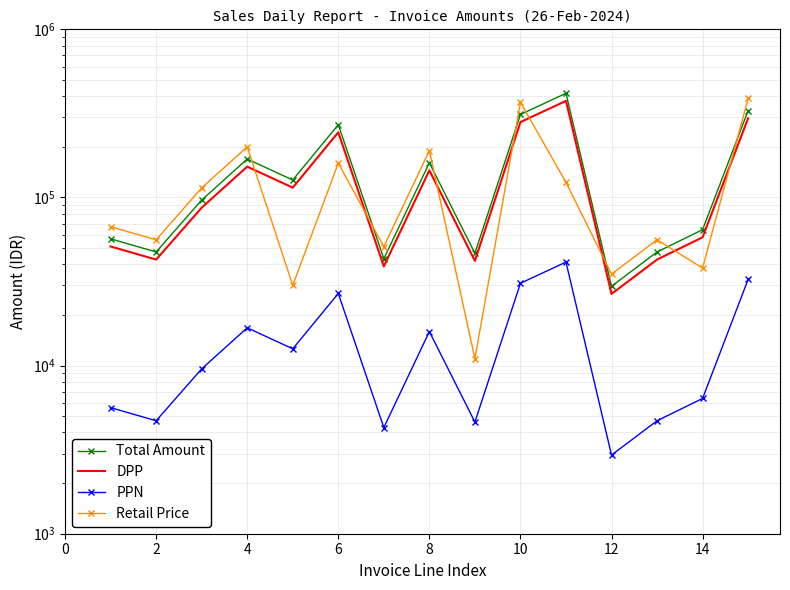

Reading left to right, list all the values displayed in this chart.

Total Amount: 56722.1	47409.2	96512.3	169319.4	126989.6	270911.0	43176.8	160853.4	46562.3	311548.1	416525.3	29630.3	47409.2	64341.2	328480.1
DPP: 51101.0	42711.0	86948.0	152540.0	114405.0	244064.0	38898.0	144913.0	41948.0	280674.0	375248.0	26694.0	42711.0	57965.0	295928.0
PPN: 5621.1	4698.2	9564.3	16779.4	12584.5	26847.0	4278.8	15940.4	4614.3	30874.1	41277.3	2936.3	4698.2	6376.1	32552.1
Retail Price: 67000.0	56000.0	114000.0	200000.0	30000.0	160000.0	51000.0	190000.0	11000.0	368000.0	123000.0	35000.0	56000.0	38000.0	388000.0